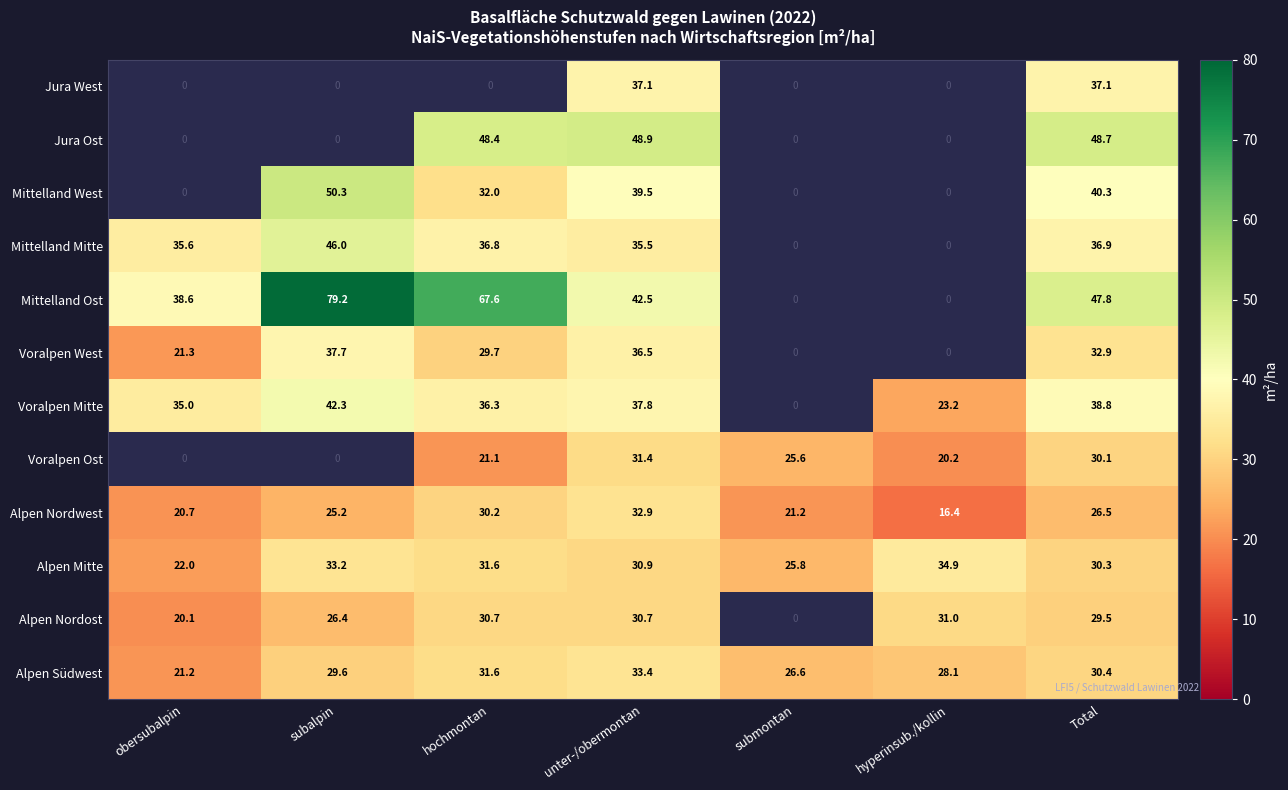

The Mittelland Mitte series shows 36.9 at Total. True or false?

True